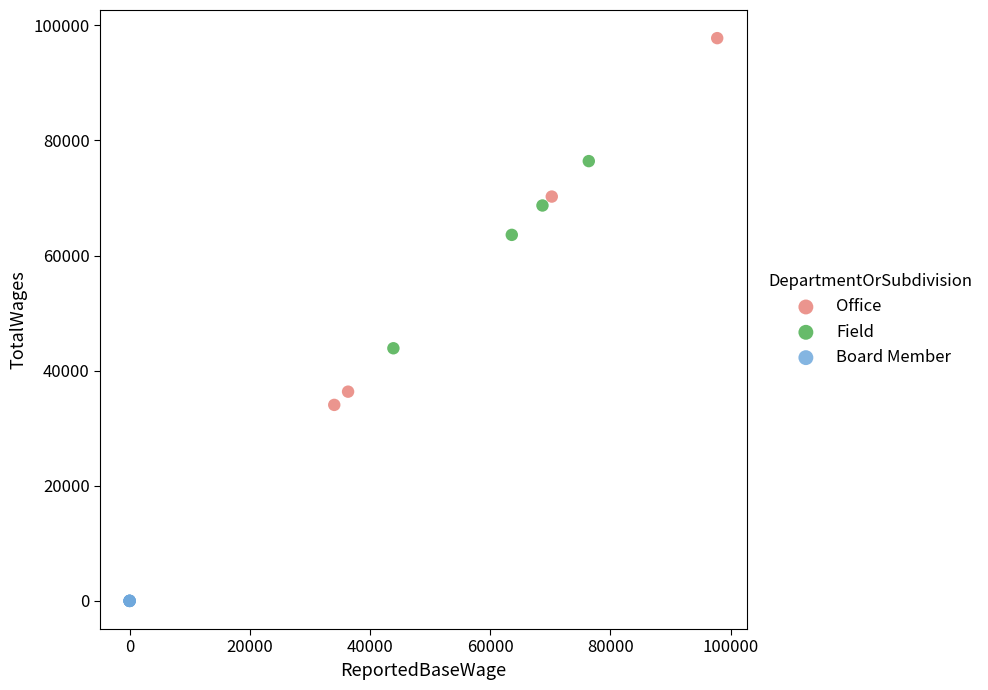

Which series contains the lowest Y value?

Board Member